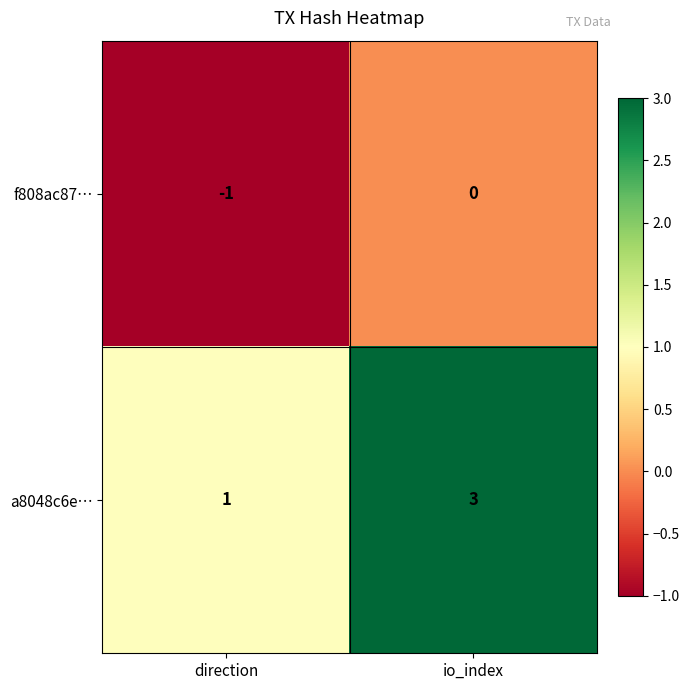

Rank the series by their average value, from highest to lowest.

a8048c6e…, f808ac87…